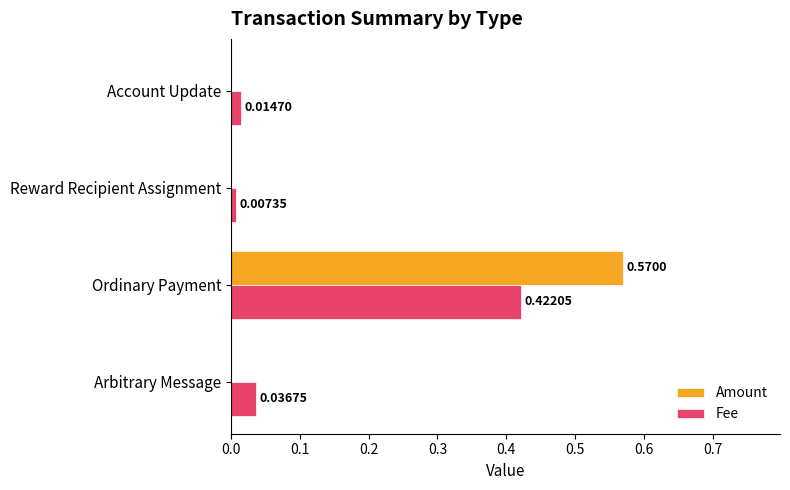

Which category has the highest value across all series?

Ordinary Payment